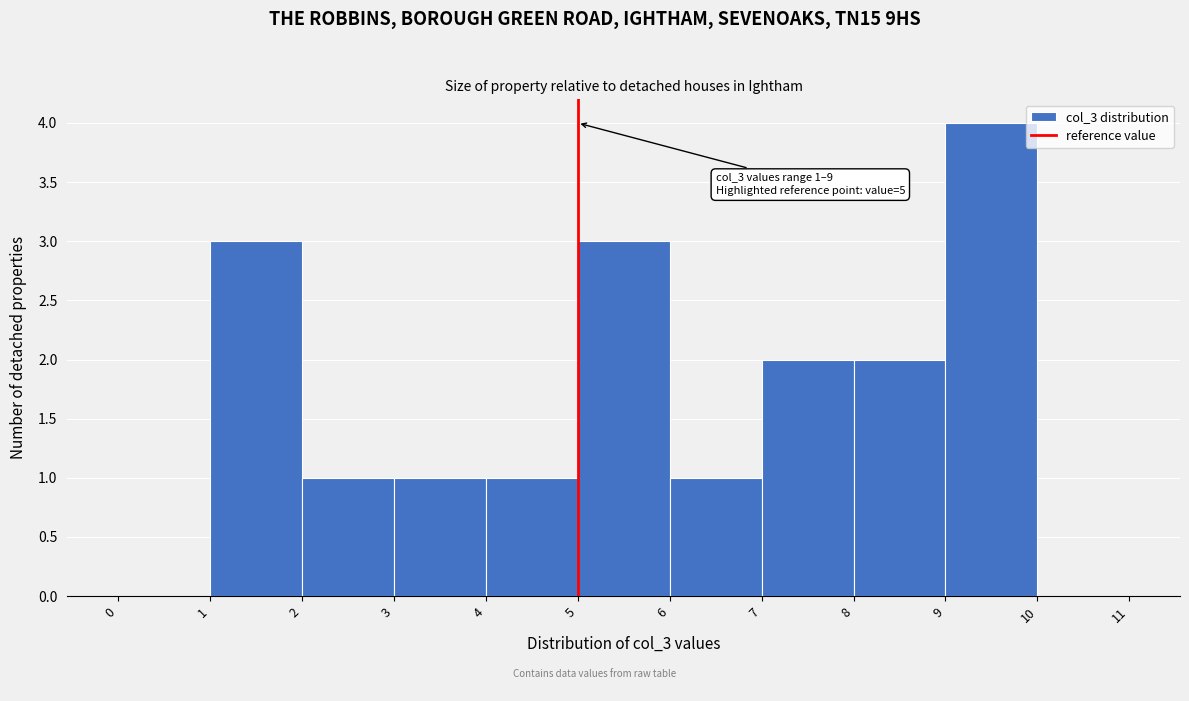

Over which range of the x-axis is the bar tallest?

9 to 10